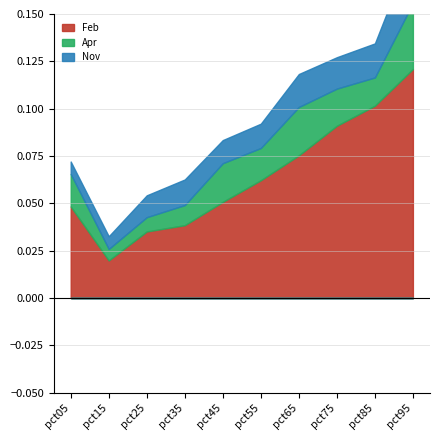

How many lines are shown in the chart?

3